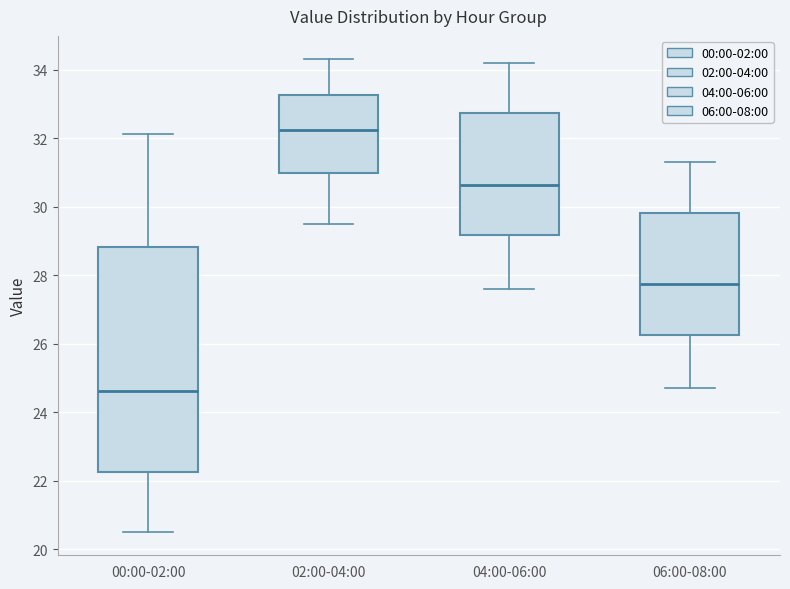

Where does the median line of the box for 02:00-04:00 sit on the y-axis? The values are not printed on the chart, so give them approximately, as read against the axis.

32.2